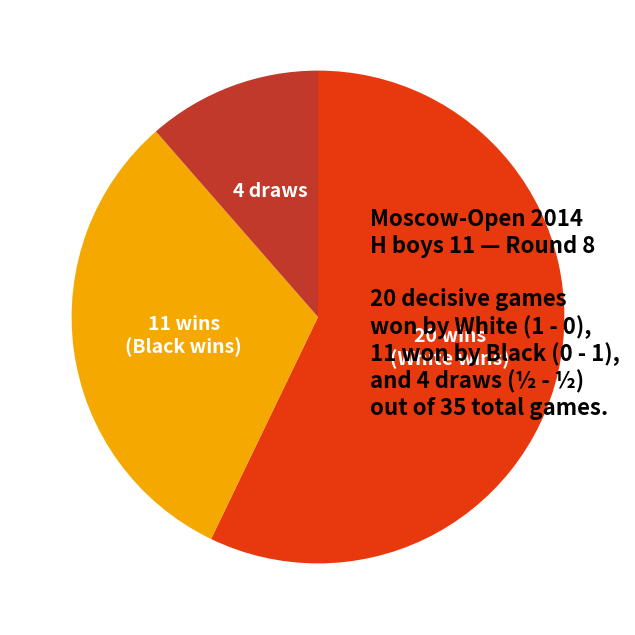

Does any single category account for the majority?

Yes